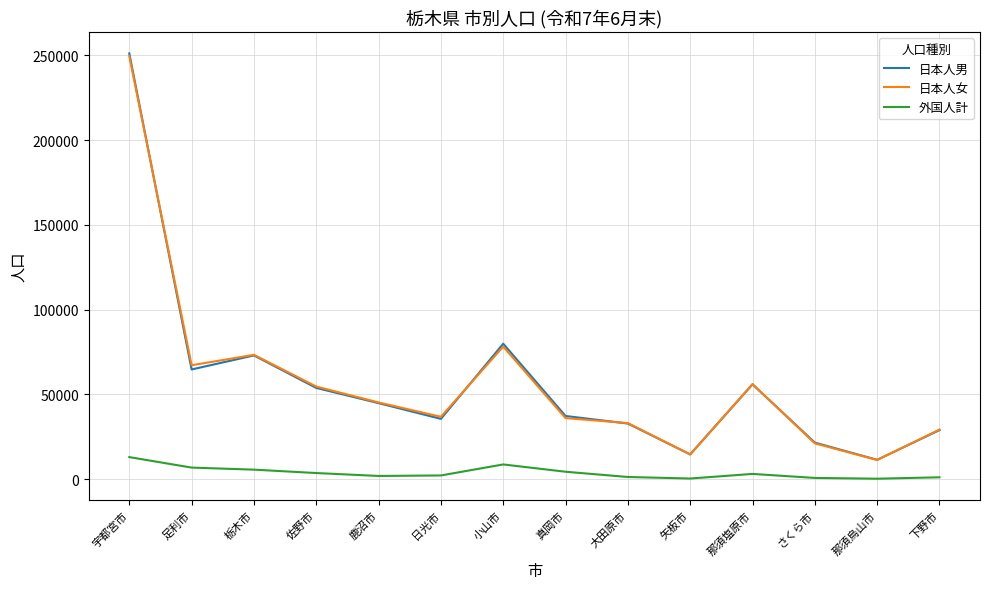

Which series changed the most between さくら市 and 那須烏山市?

日本人男